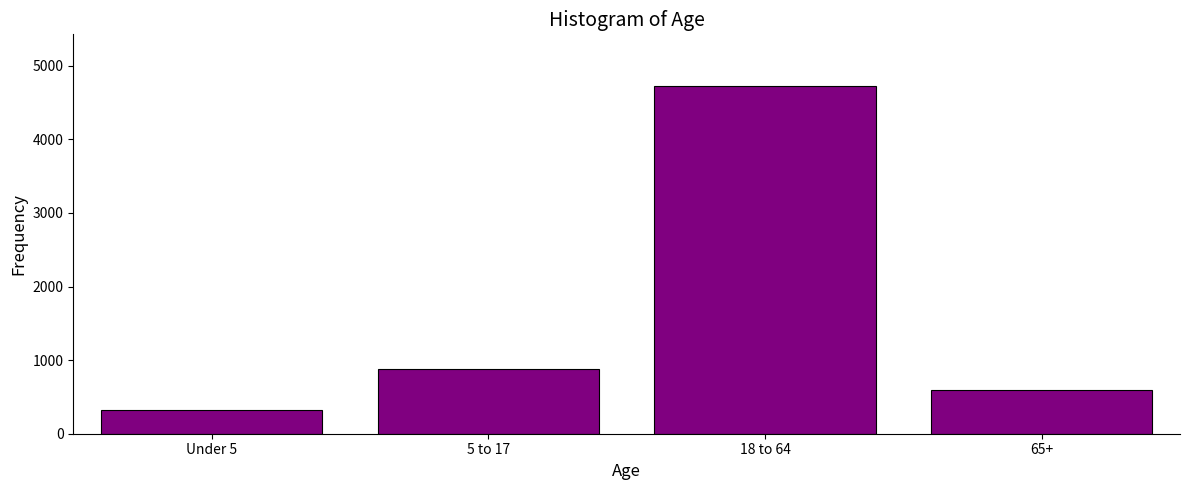

What is the label of the 4th bar from the left?

65+